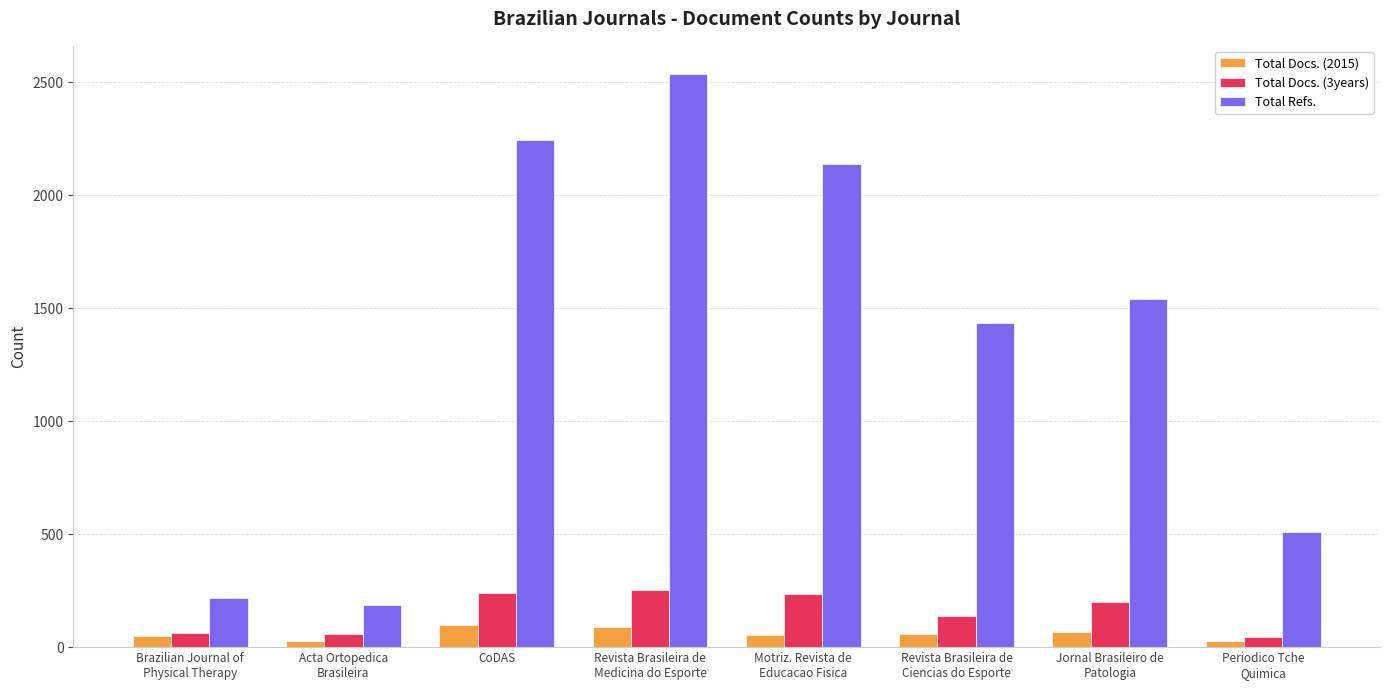

List the labels in order of Total Refs. value, smallest first.

Acta Ortopedica
Brasileira, Brazilian Journal of
Physical Therapy, Periodico Tche
Quimica, Revista Brasileira de
Ciencias do Esporte, Jornal Brasileiro de
Patologia, Motriz. Revista de
Educacao Fisica, CoDAS, Revista Brasileira de
Medicina do Esporte